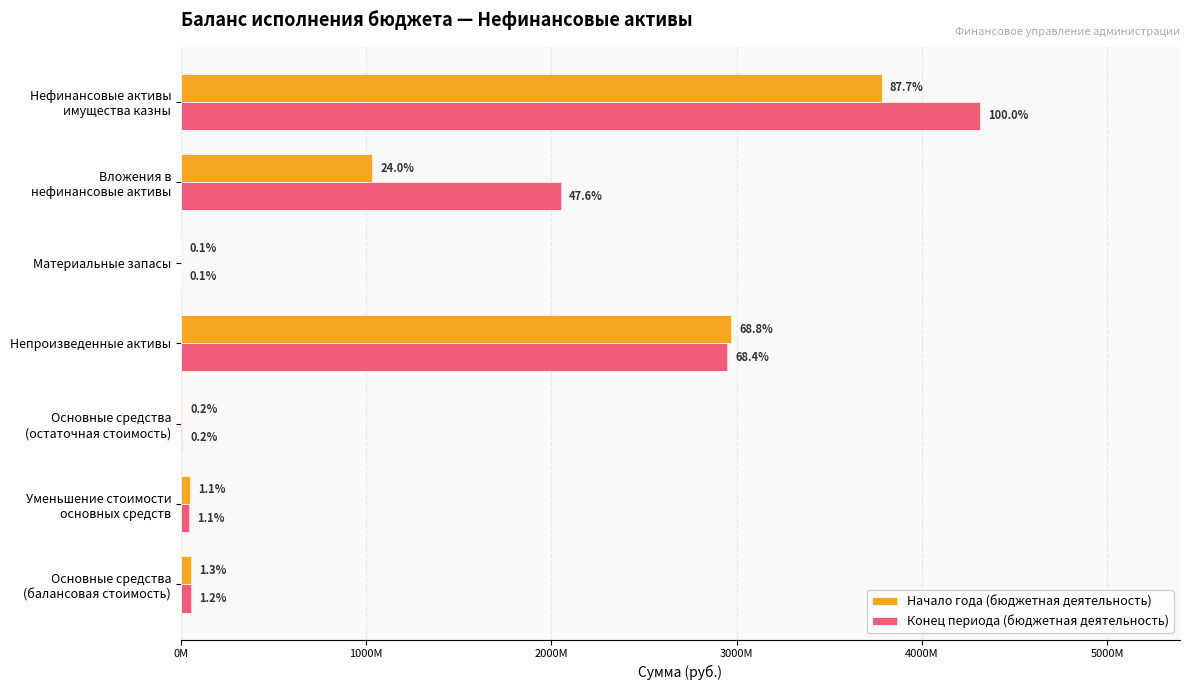

Which series has the largest total across all categories?

Конец периода (бюджетная деятельность)